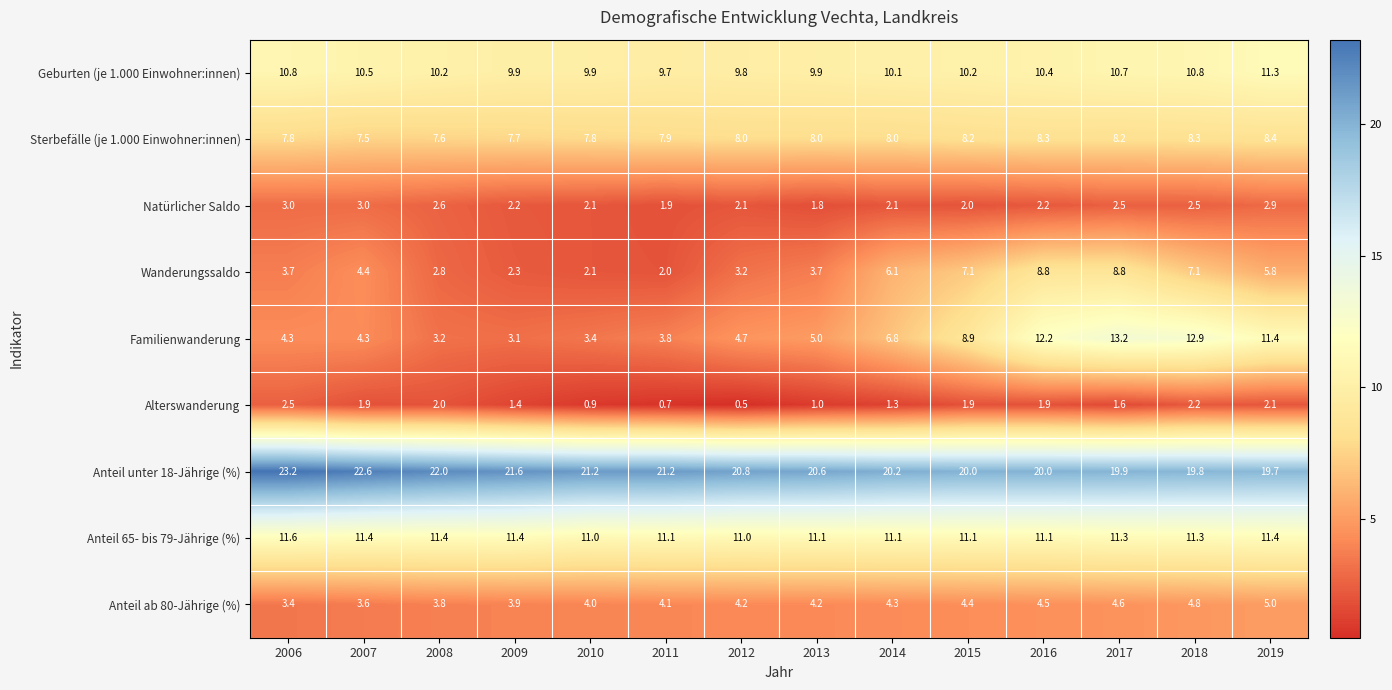

What is the difference between the highest and lowest values at 2016?

18.1